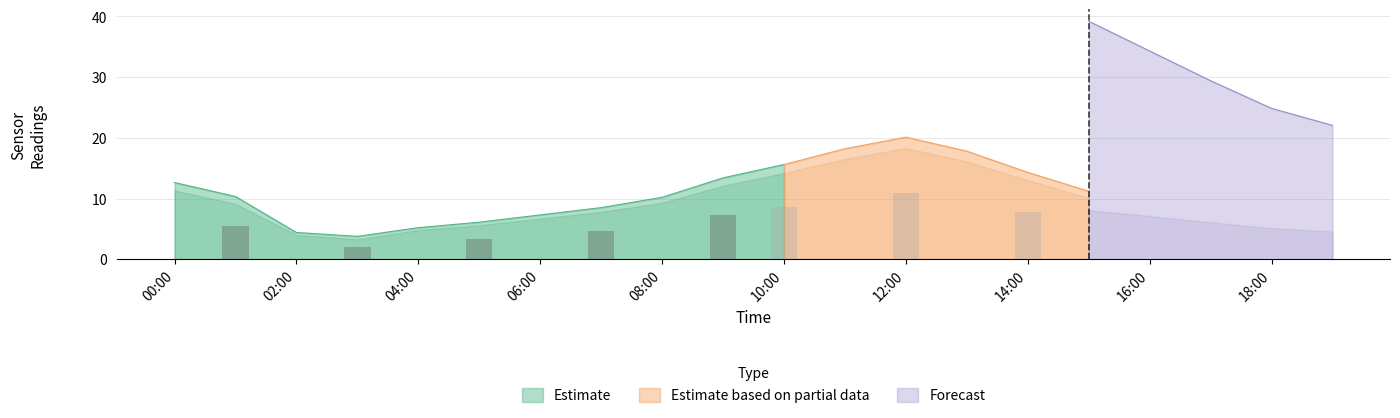

What is the highest value of the Estimate series?

15.6